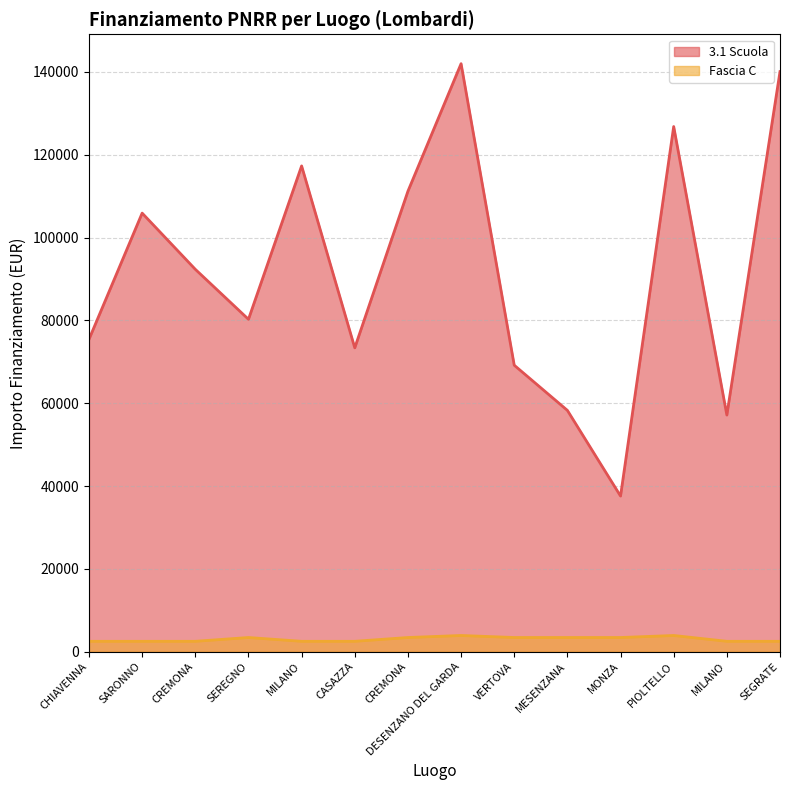

True or false: 3.1 Scuola and Fascia C intersect in this chart.

False